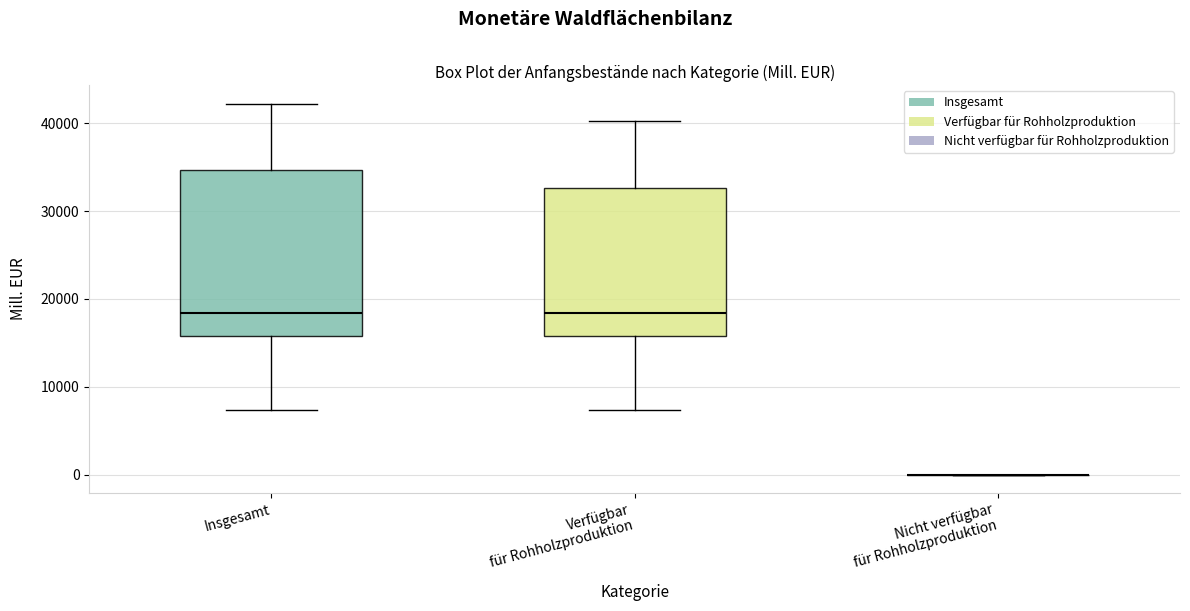

Which box is the tallest, from its lower edge to its upper edge?

Insgesamt